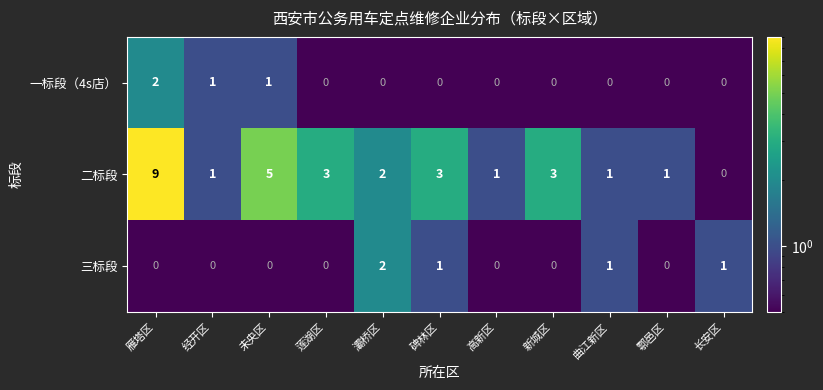

The 二标段 series shows 3 at 莲湖区. True or false?

True